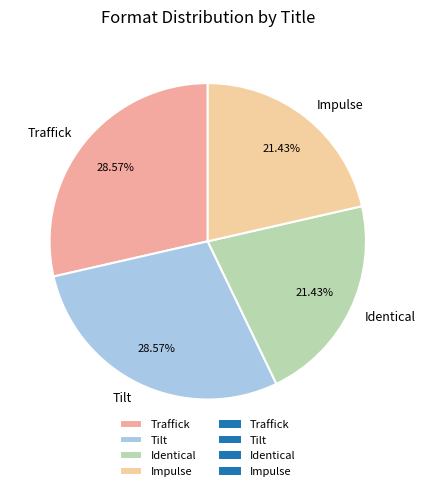

Count the number of slices in the pie.

4